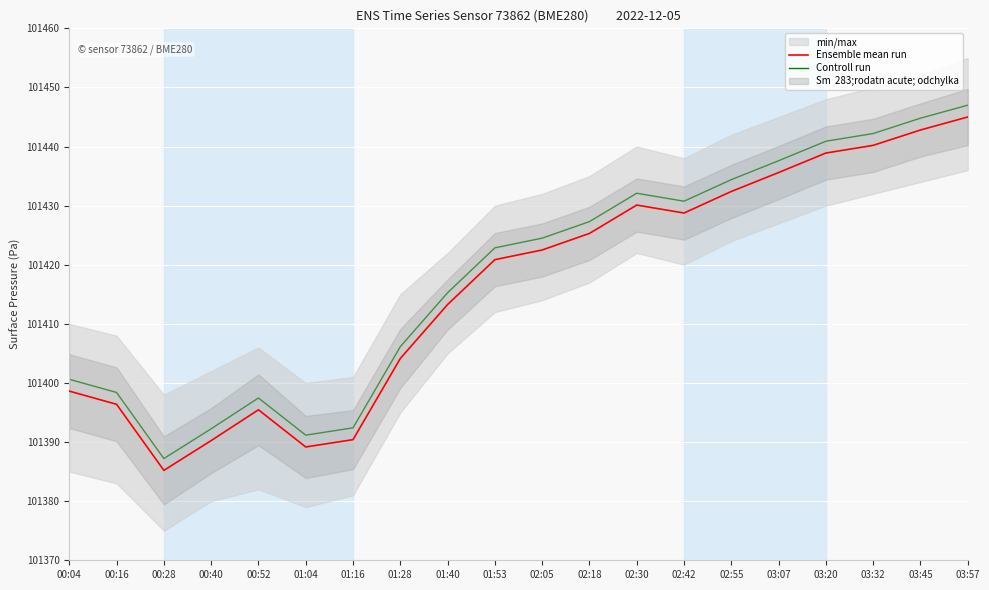

Is the value of Ensemble mean run at 03:45 greater than the value of Controll run at 01:04?

Yes